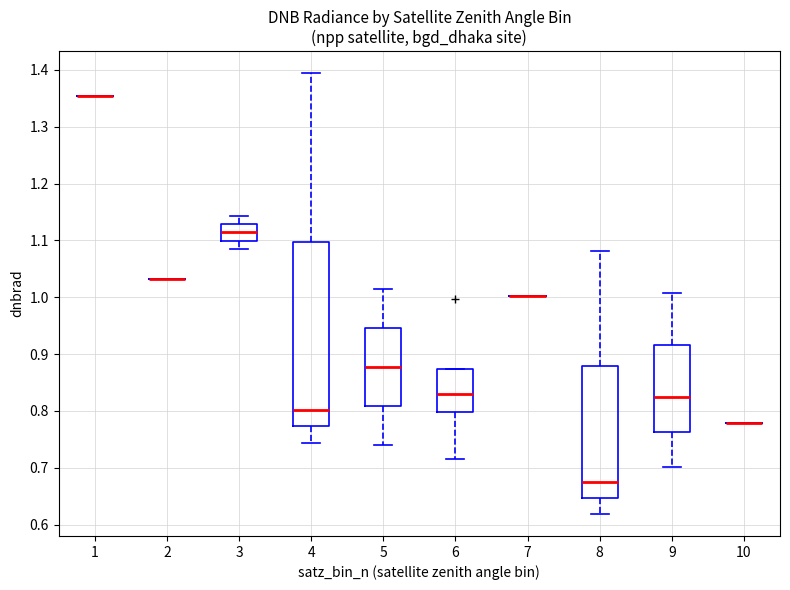

Reading left to right, transcribe this box plot: for each box, give where its median line is, the range the box spans, and where its two whiskers end, as read against the y-axis. The values are not printed on the chart, so give them approximately, as read against the axis.

1: box collapsed to a line at 1.35, whiskers 1.35 to 1.35
2: box collapsed to a line at 1.03, whiskers 1.03 to 1.03
3: median 1.11, box 1.10 to 1.13, whiskers 1.08 to 1.14
4: median 0.80, box 0.77 to 1.10, whiskers 0.74 to 1.39
5: median 0.88, box 0.81 to 0.95, whiskers 0.74 to 1.01
6: median 0.83, box 0.80 to 0.87, whiskers 0.71 to 0.87
7: box collapsed to a line at 1.00, whiskers 1.00 to 1.00
8: median 0.68, box 0.65 to 0.88, whiskers 0.62 to 1.08
9: median 0.82, box 0.76 to 0.92, whiskers 0.70 to 1.01
10: box collapsed to a line at 0.78, whiskers 0.78 to 0.78